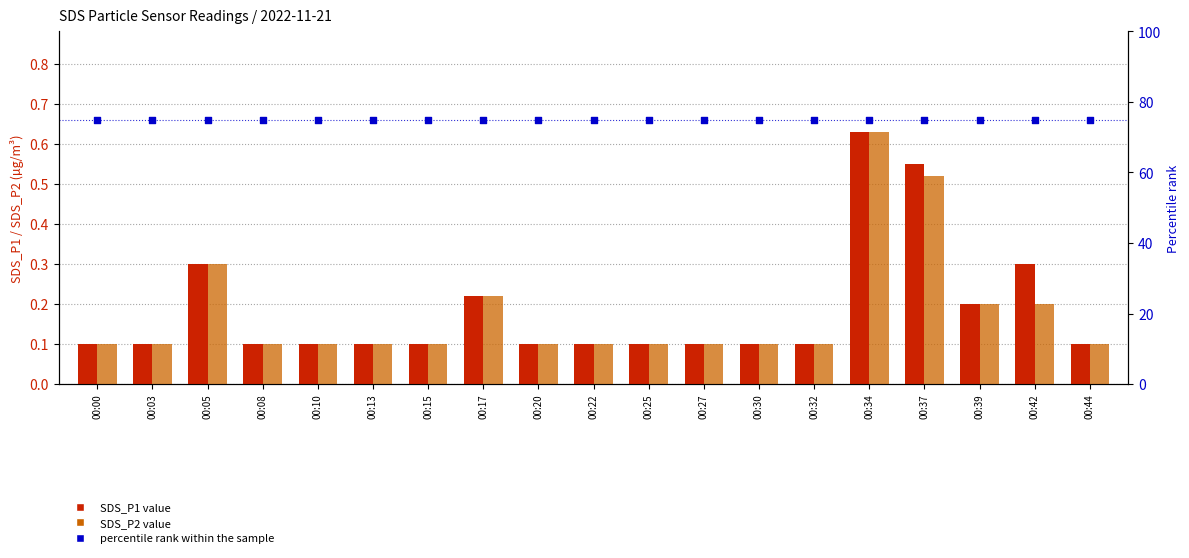

At how many categories does at least one series exceed 25?

19